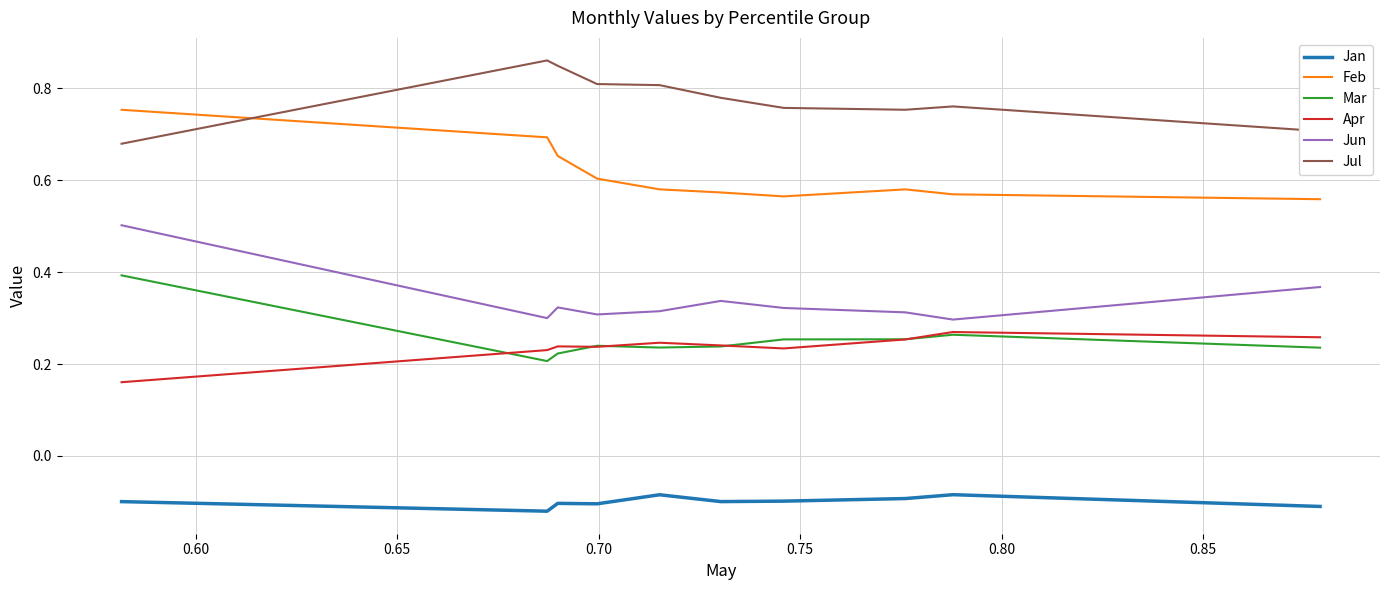

True or false: Jul and Jun cross at least once.

False